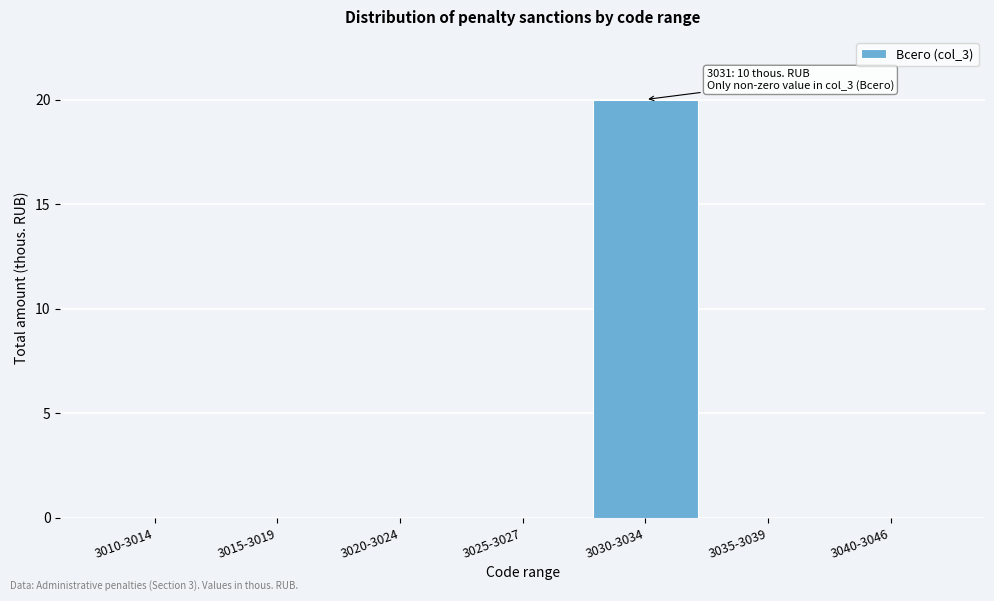

Reading left to right, extract all data points from this chart.

3010-3014=0	3015-3019=0	3020-3024=0	3025-3027=0	3030-3034=20	3035-3039=0	3040-3046=0